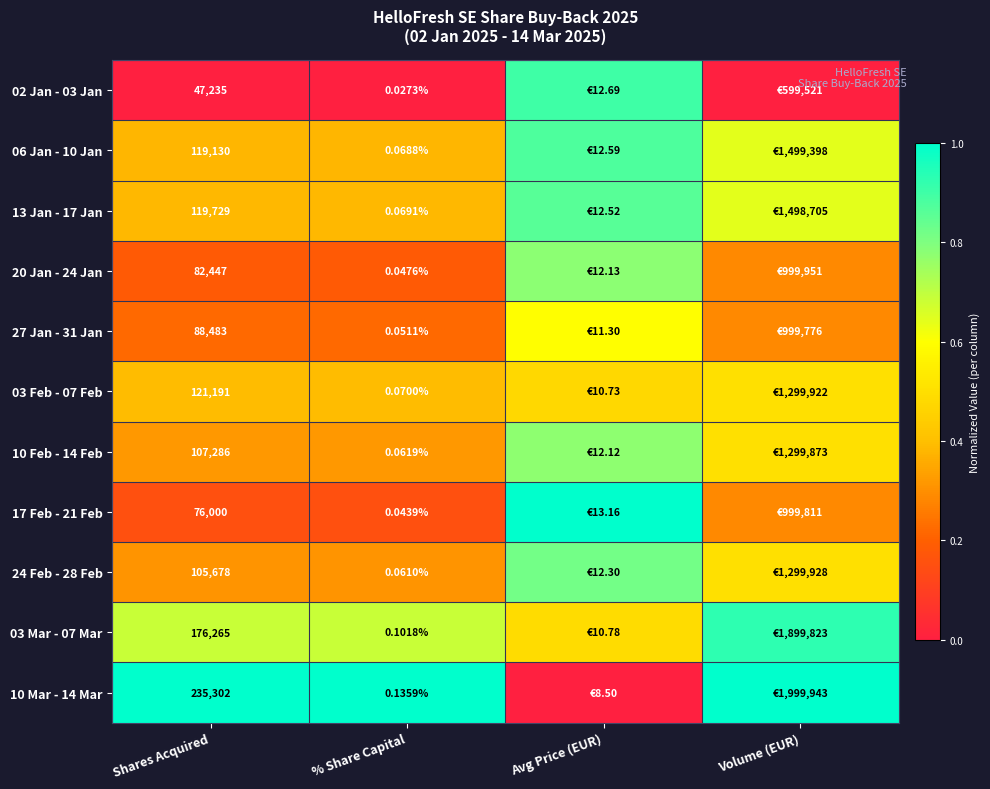

Is the value of 24 Feb - 28 Feb at Shares Acquired greater than the value of 03 Feb - 07 Feb at Shares Acquired?

No